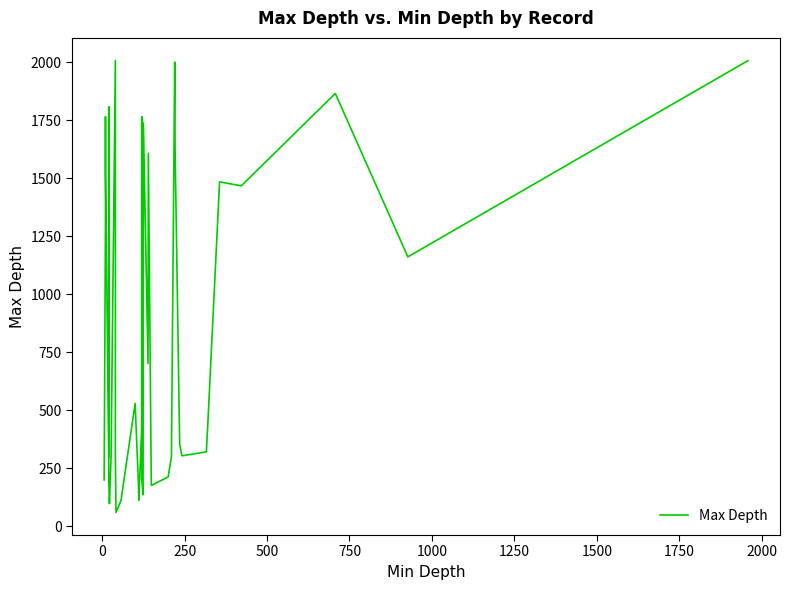

True or false: the data shows 94 at 31.

False